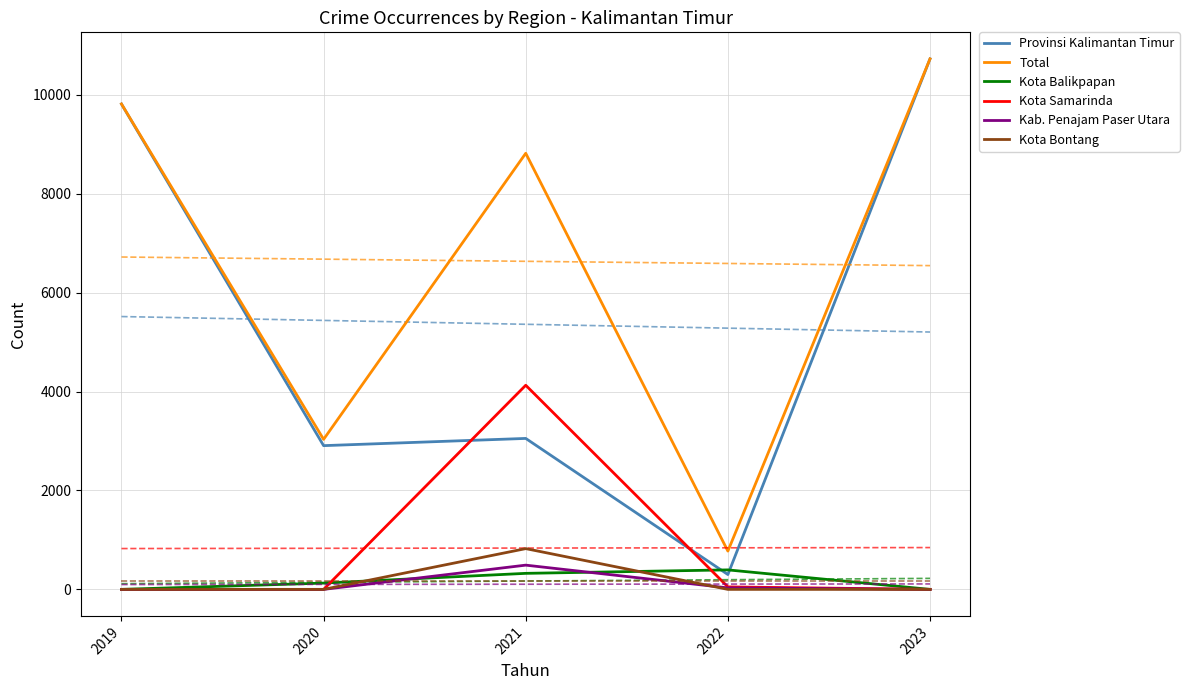

At 2020, list the series in order from largest to smallest.

Total, Provinsi Kalimantan Timur, Kota Balikpapan, Kota Samarinda, Kab. Penajam Paser Utara, Kota Bontang